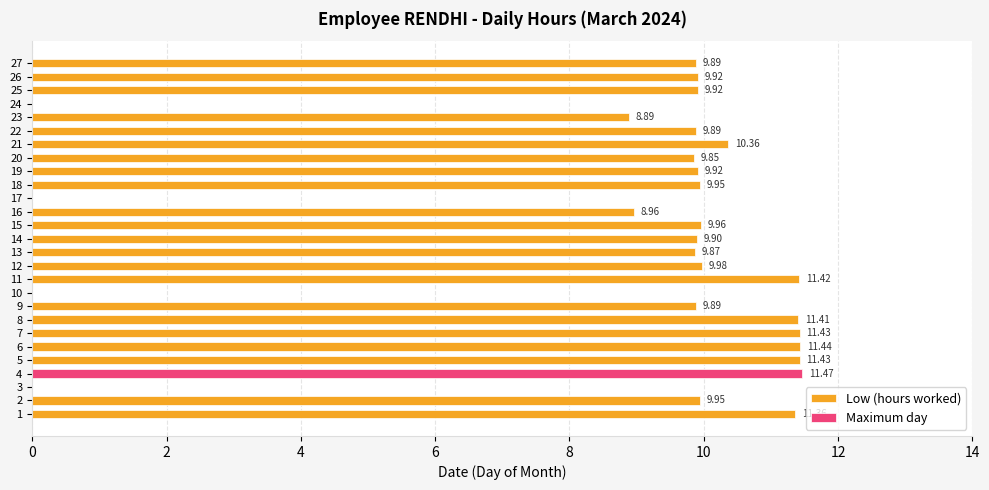

Are the bars grouped side by side (vs. stacked)?

Yes